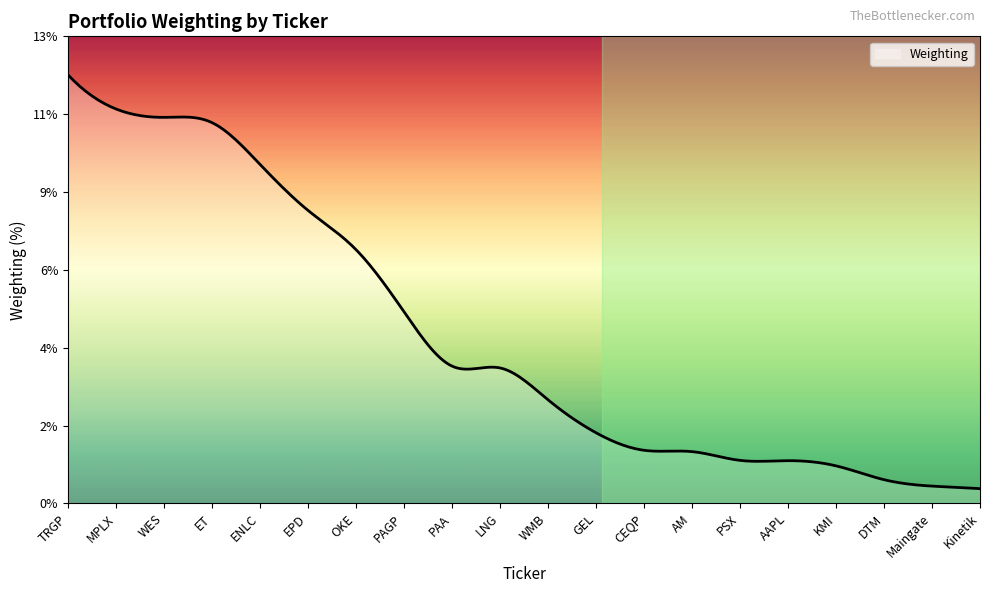

List the labels in order of value, smallest first.

Kinetik, Maingate, DTM, KMI, AAPL, PSX, AM, CEQP, GEL, WMB, LNG, PAA, PAGP, OKE, EPD, ENLC, ET, WES, MPLX, TRGP